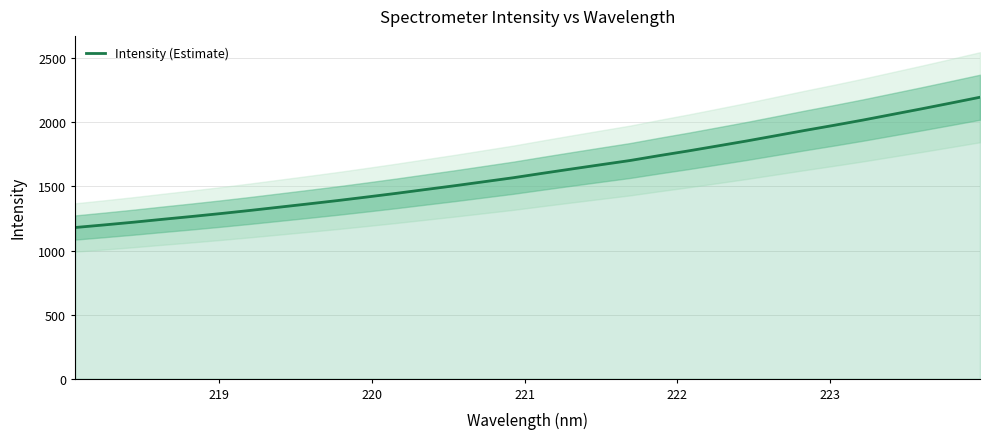

What is the minimum value for Intensity (Estimate)?

1179.6